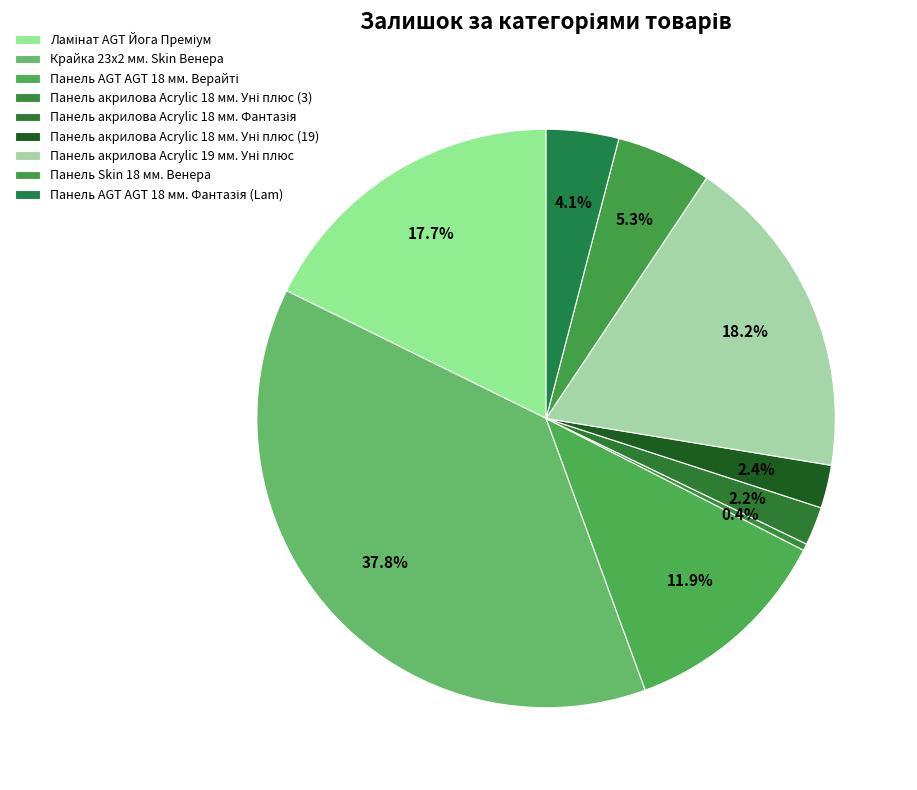

How many slices are in this pie chart?

9